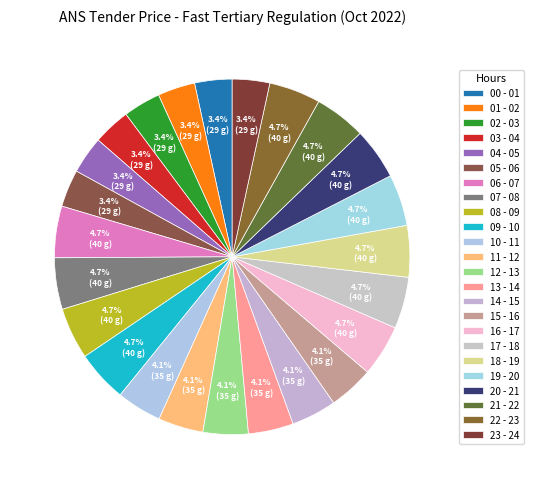

True or false: 17 - 18 accounts for 5% of the total.

True